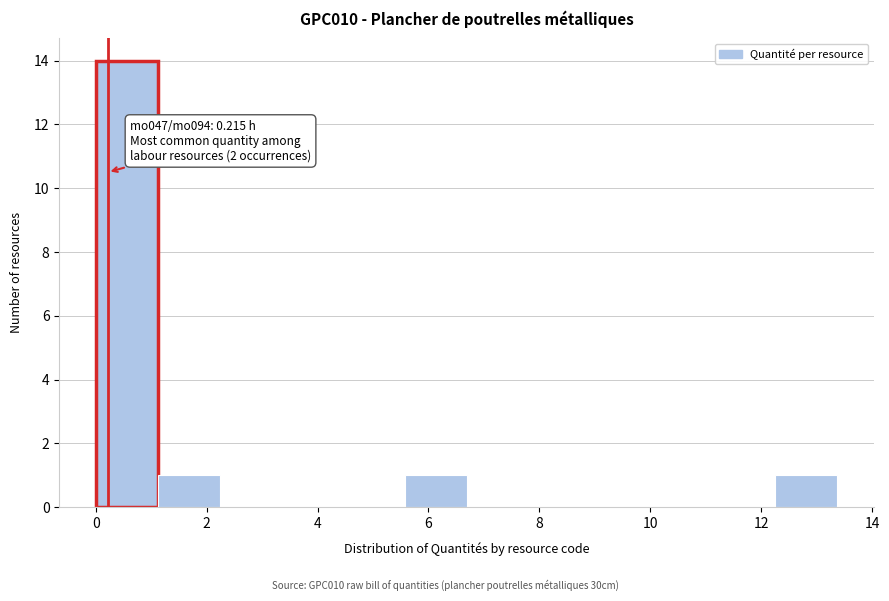

Over which range of the x-axis is the bar tallest?

0.0 to 1.2